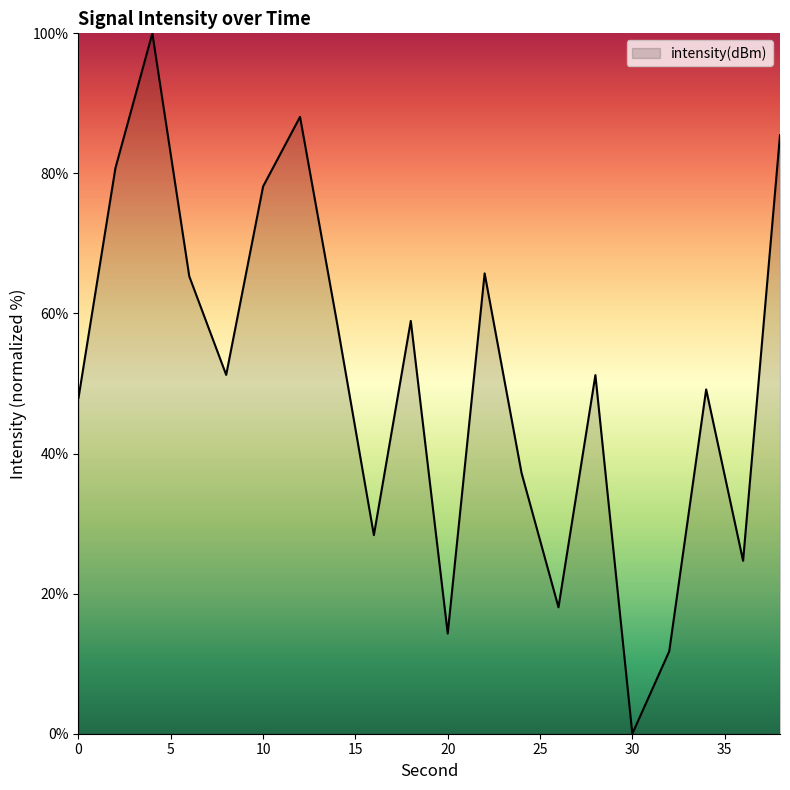

Does the chart display data point markers on the line(s)?

No